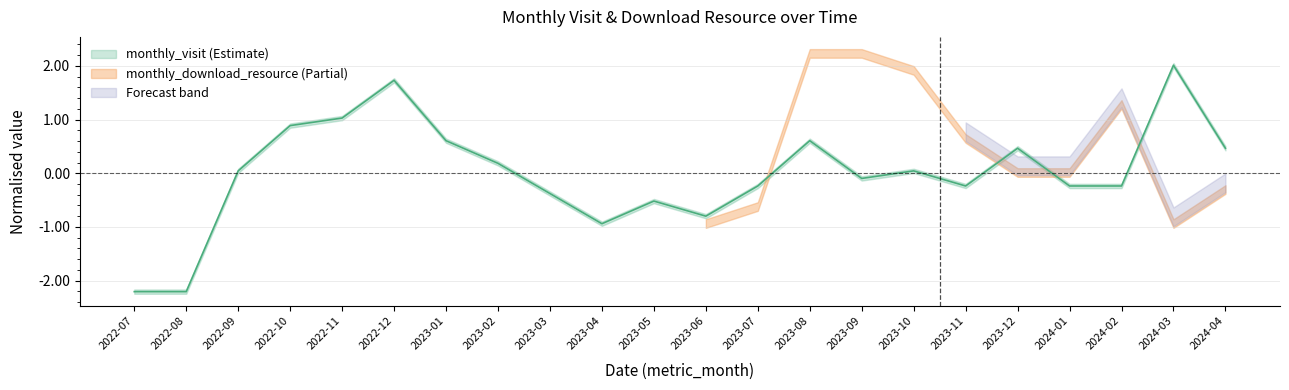

Which category has the highest value across all series?

2024-03